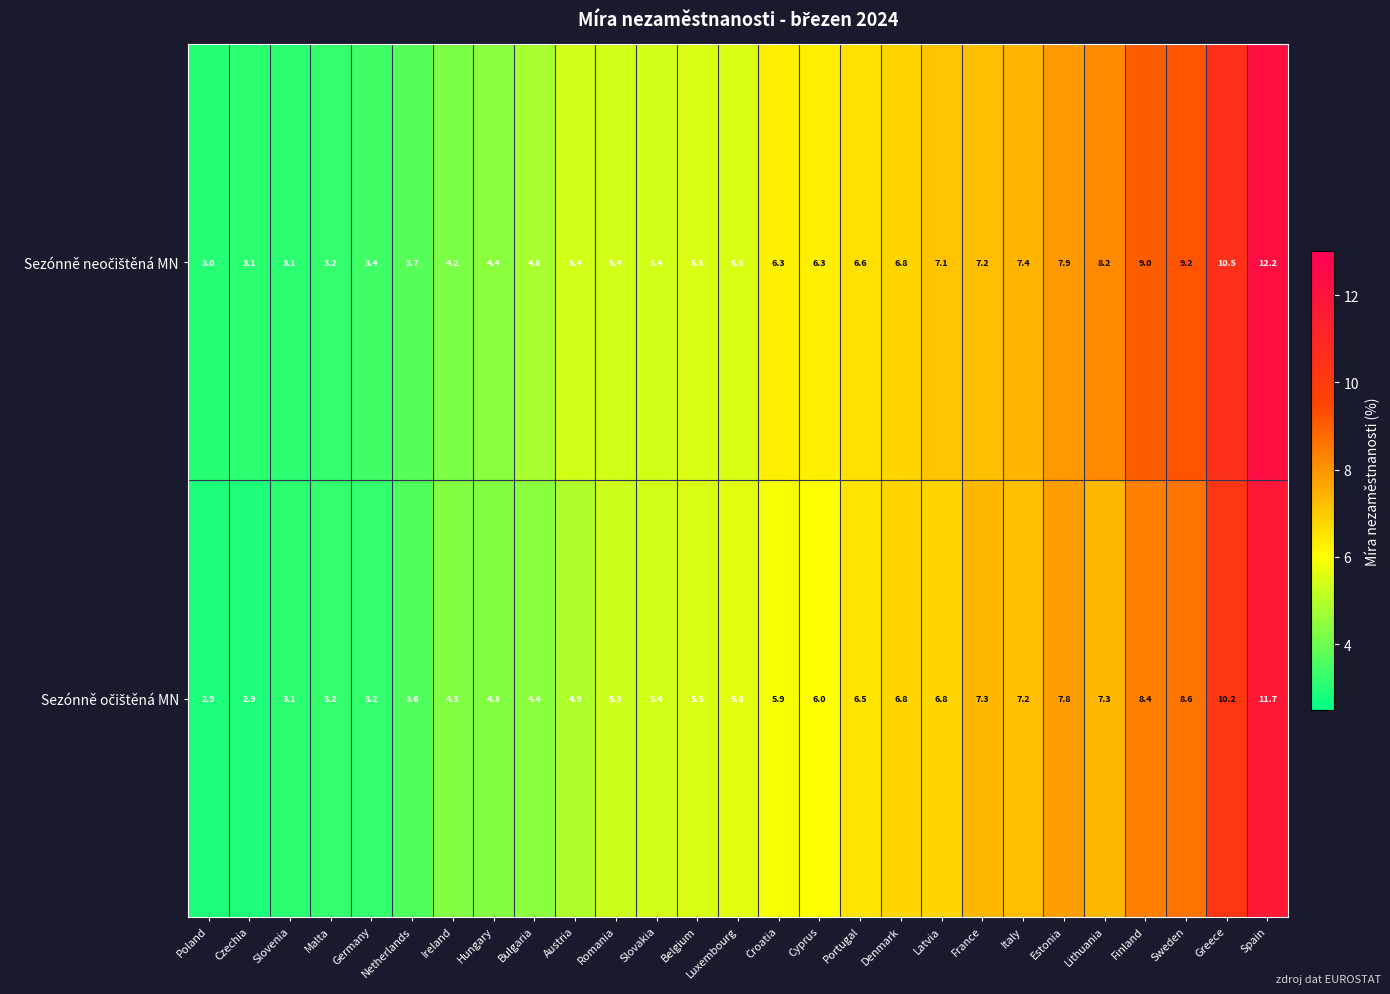

At which category is the sum across all series the highest?

Spain